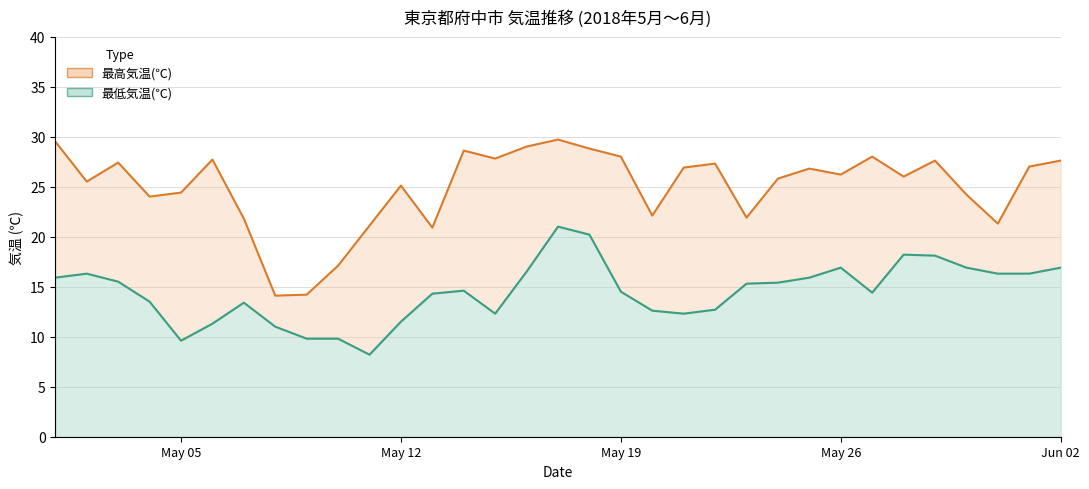

The 最低気温(℃) series shows 14.5 at May 19. True or false?

True